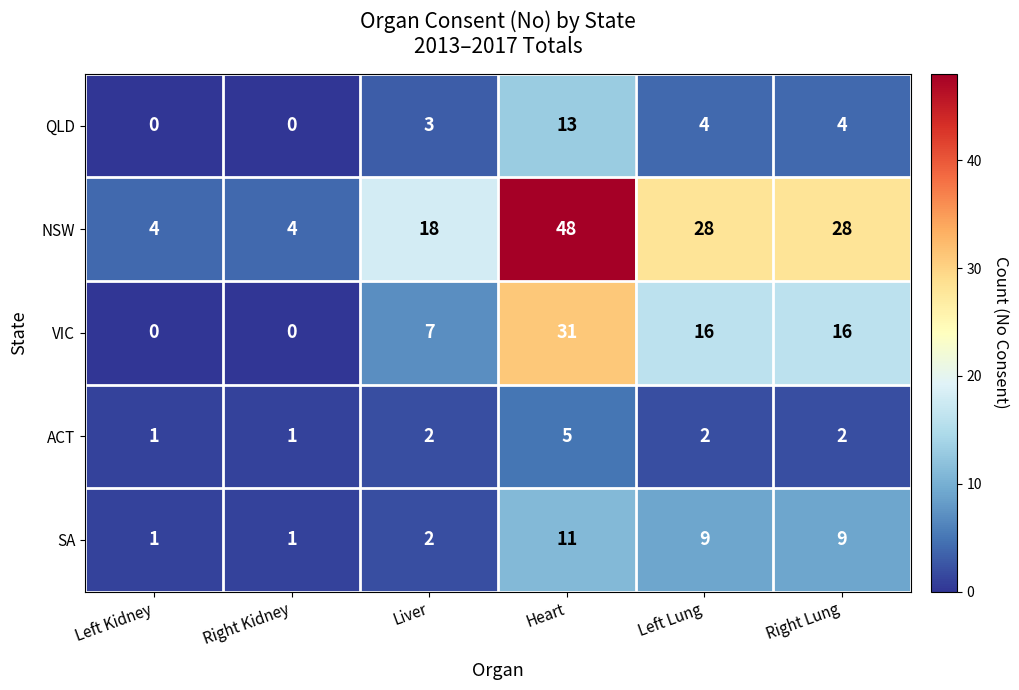

What is the difference between the maximum and second lowest values in the SA series?

10